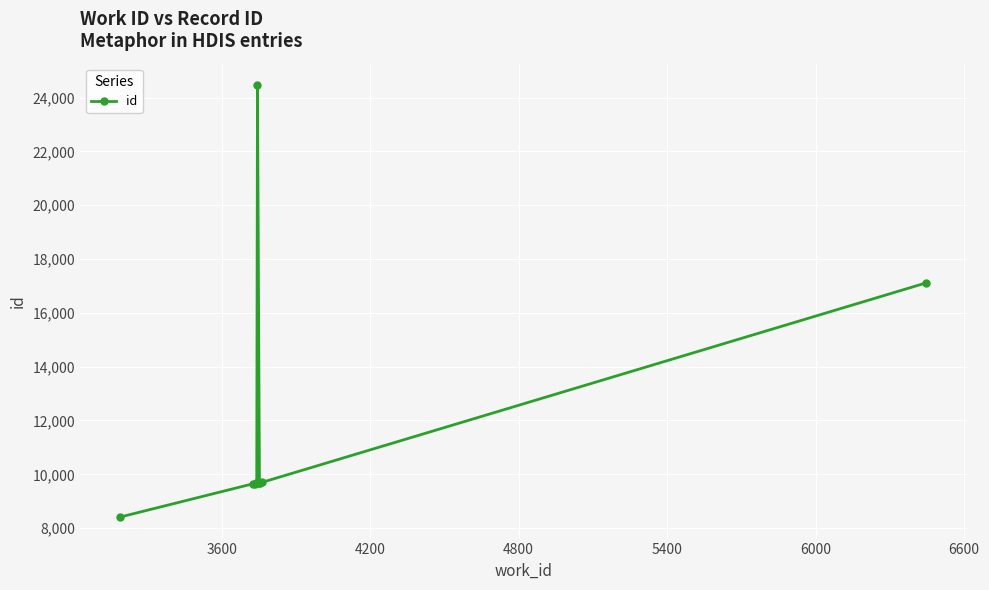

How many values are below 9683?

5